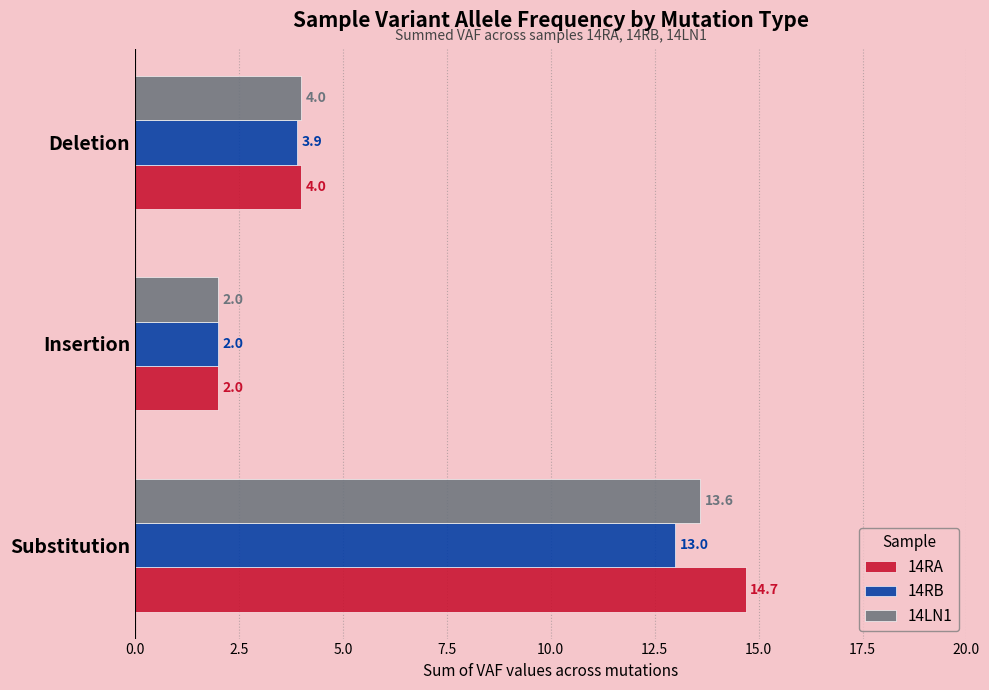

Which series has the widest spread of values?

14RA